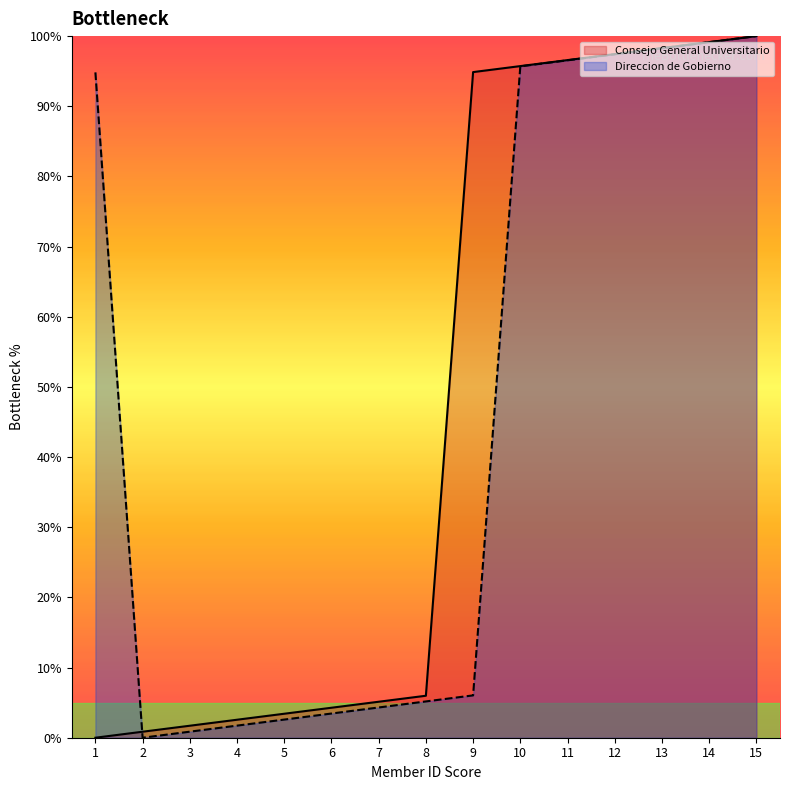

What are all the series names shown in the legend?

Consejo General Universitario, Direccion de Gobierno